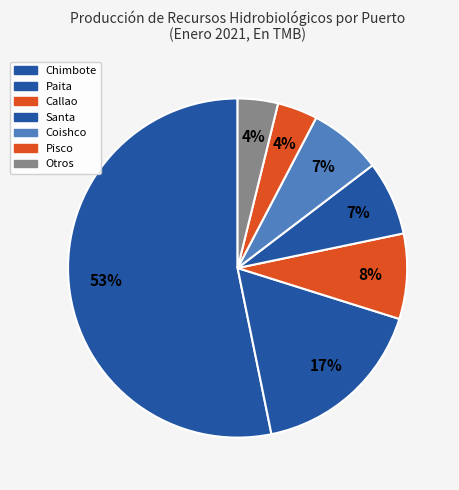

How many slices are in this pie chart?

7